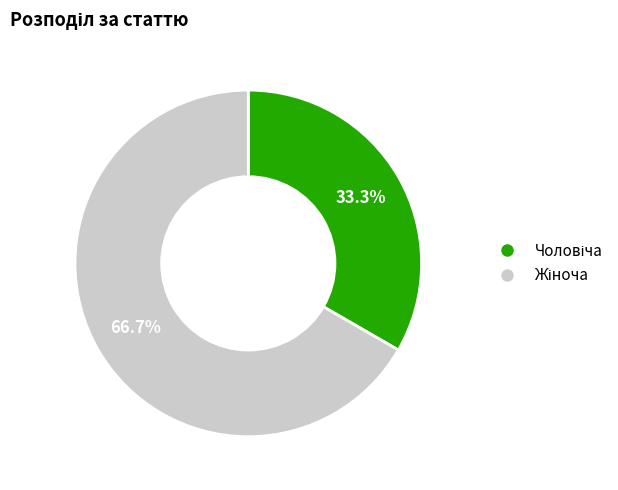

What percentage is NOT represented by Жіноча?

33.3%